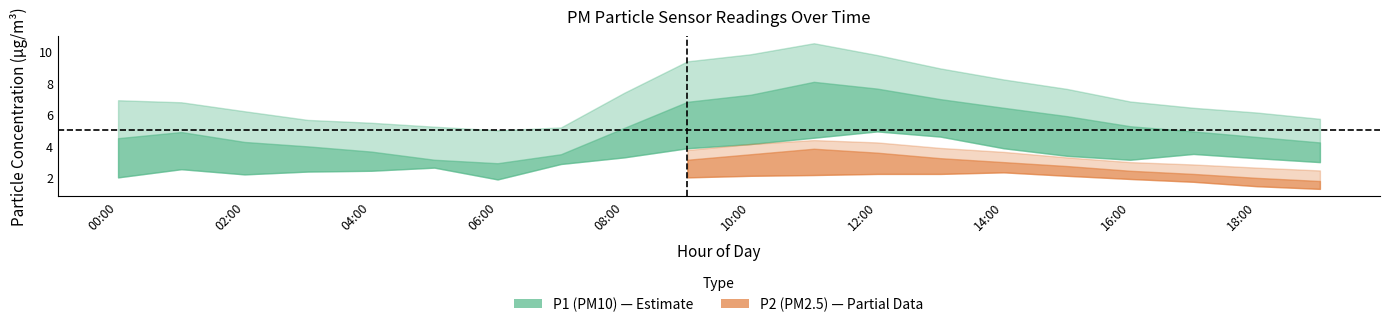

True or false: P2_lower and P1_upper cross at least once.

False